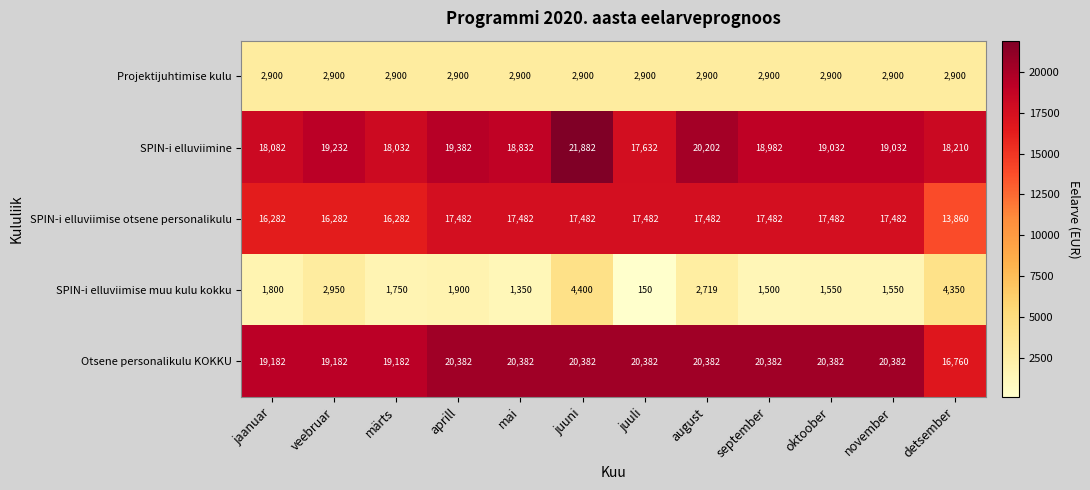

Which category has the lowest value in the SPIN-i elluviimine series?

juuli